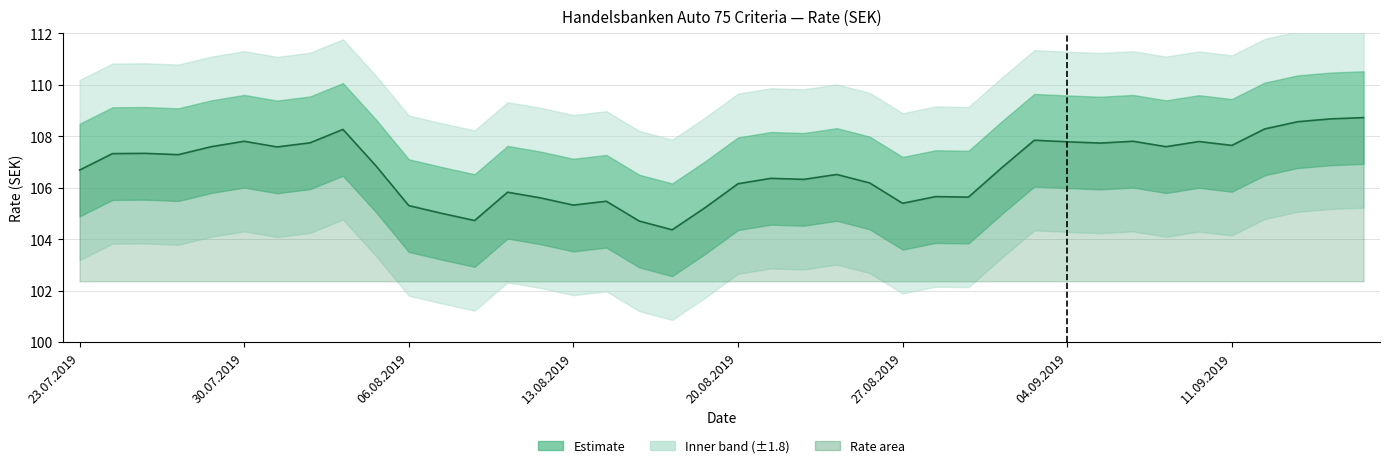

Where is the data nearest to the value 106?

20.08.2019